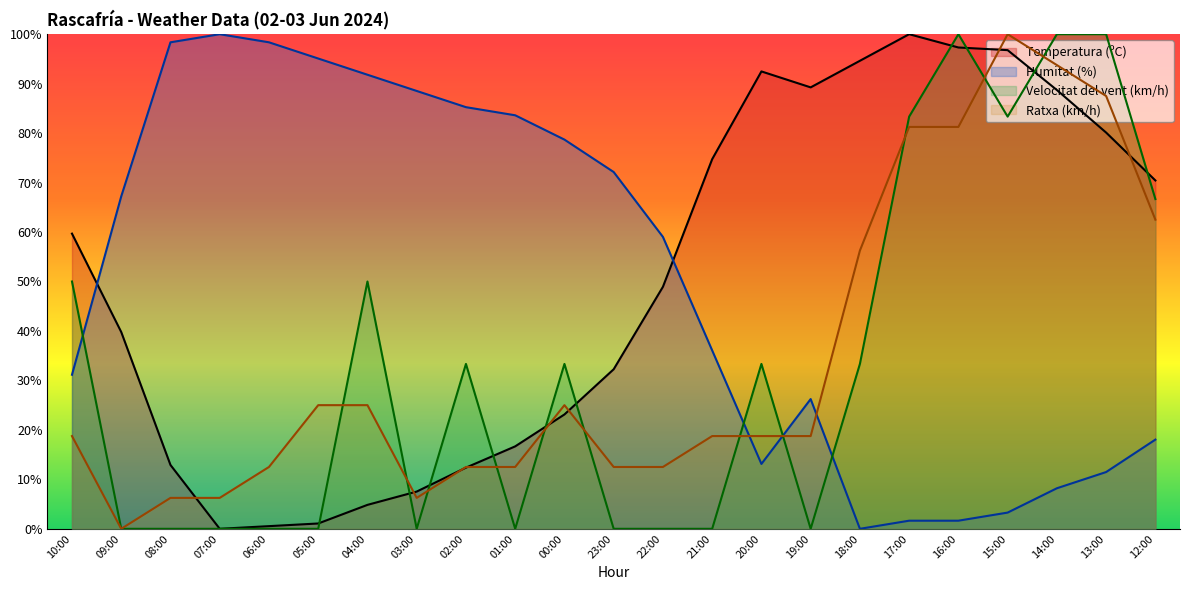

How many interior local valleys does the Ratxa (km/h) series have?

2